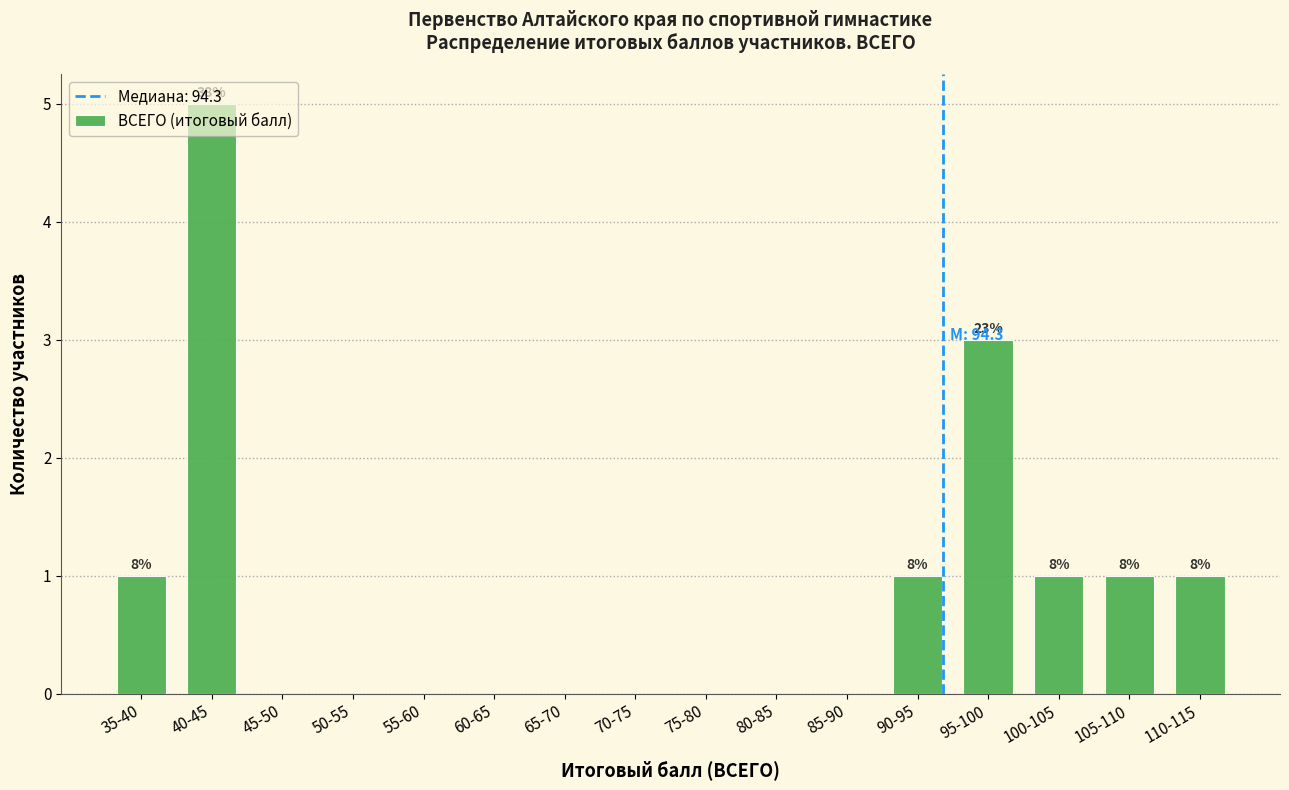

Which has a higher value, 75-80 or 90-95?

90-95